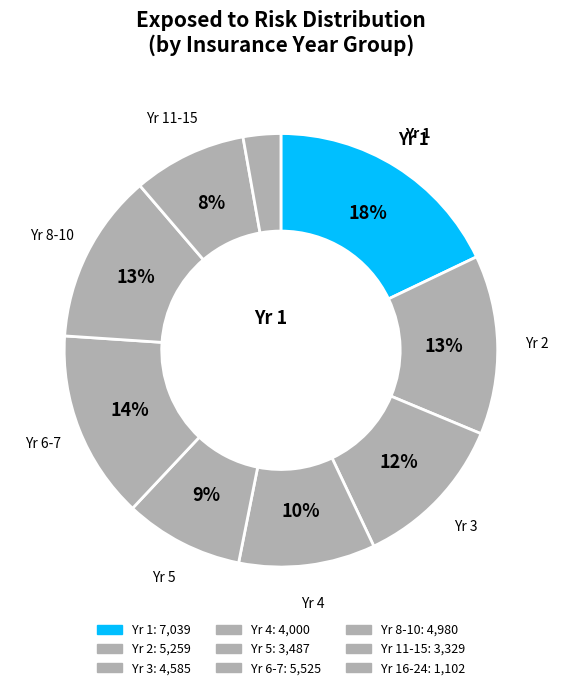

Count the number of slices in the pie.

9